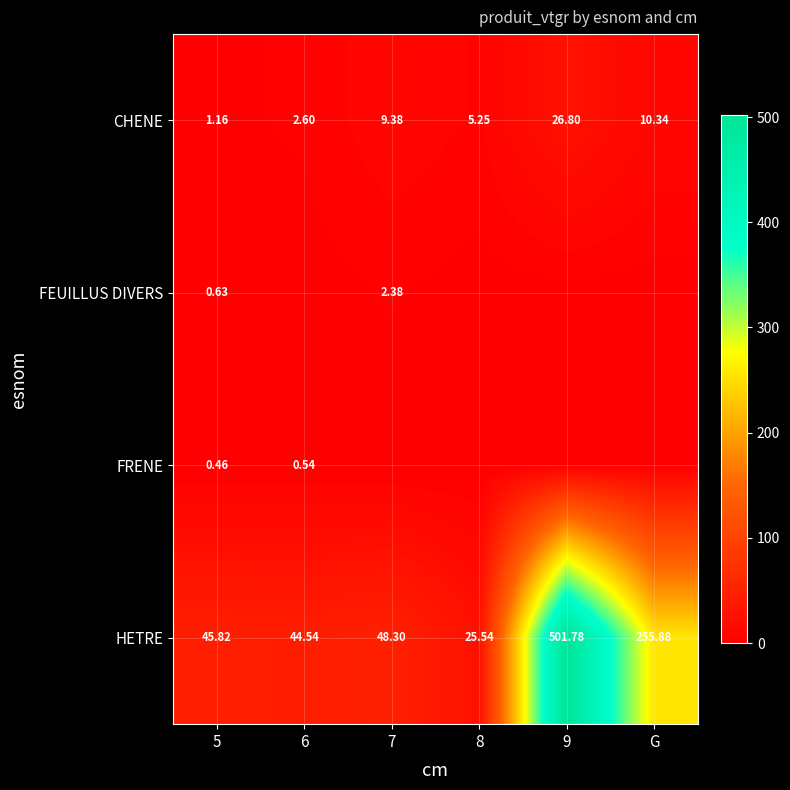

What is the total value across all series at 7?

60.1